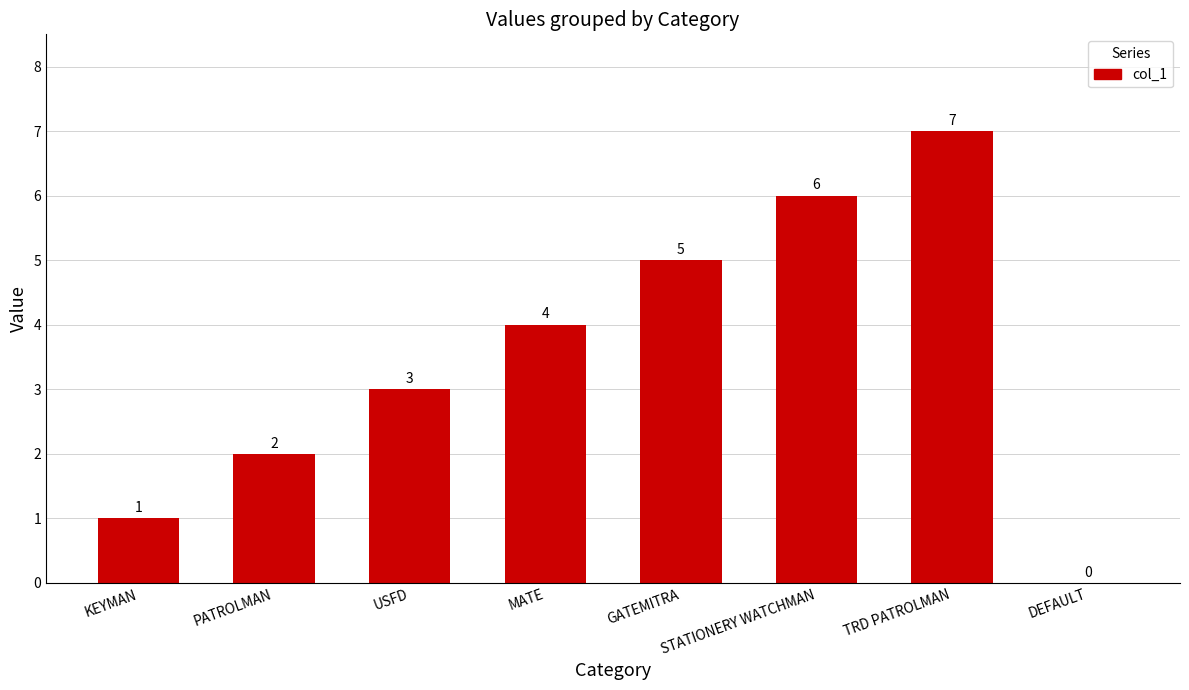

At which category does the chart reach its peak across all series?

TRD PATROLMAN